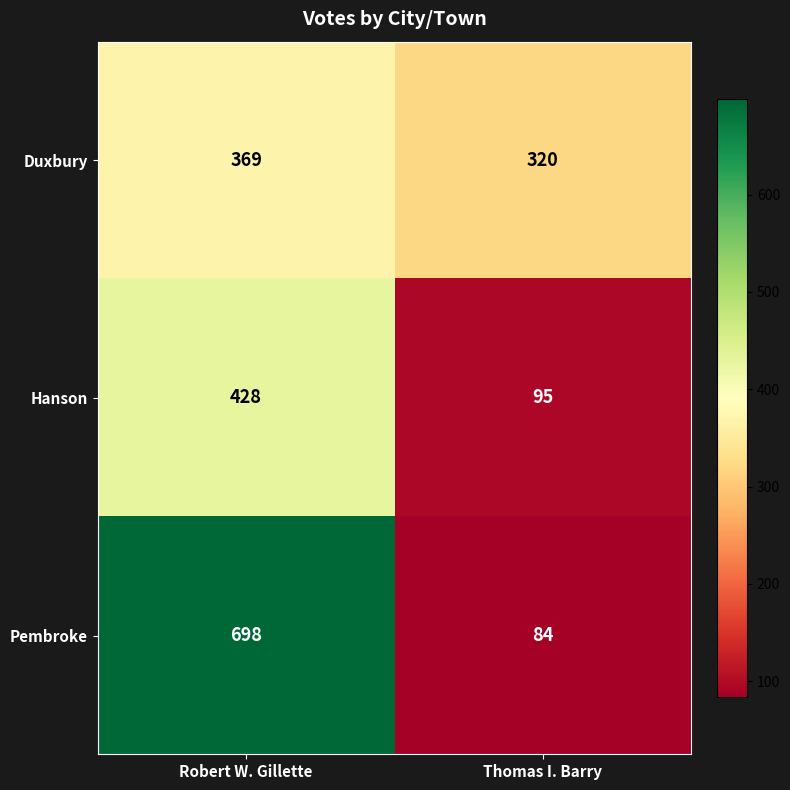

What value does the Pembroke series have at Robert W. Gillette?

698